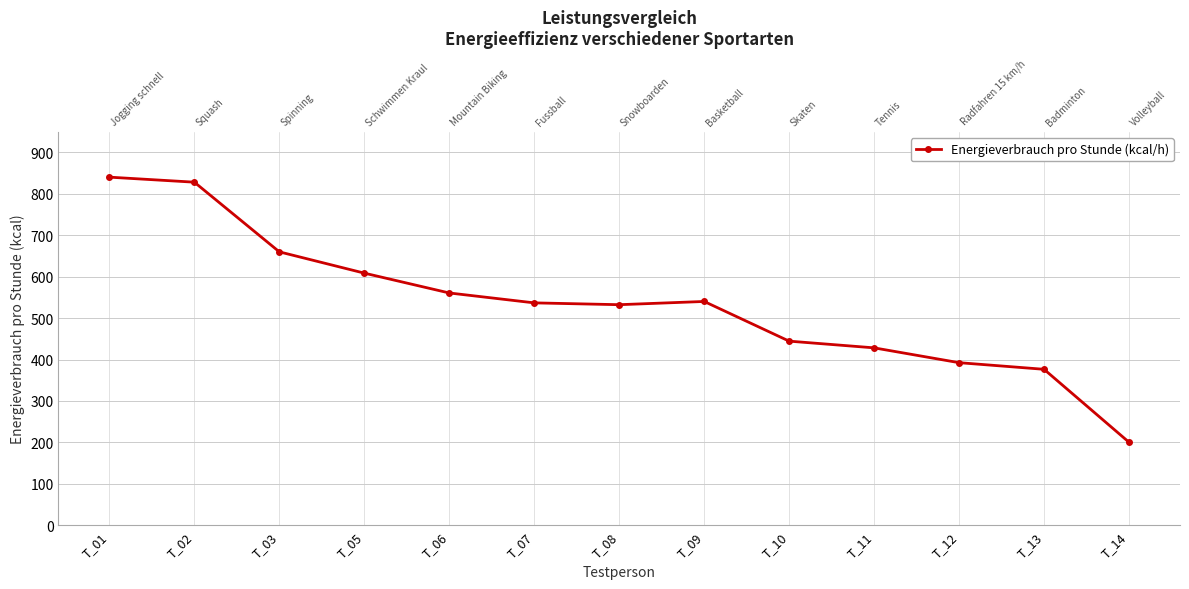

How many lines are shown in the chart?

1